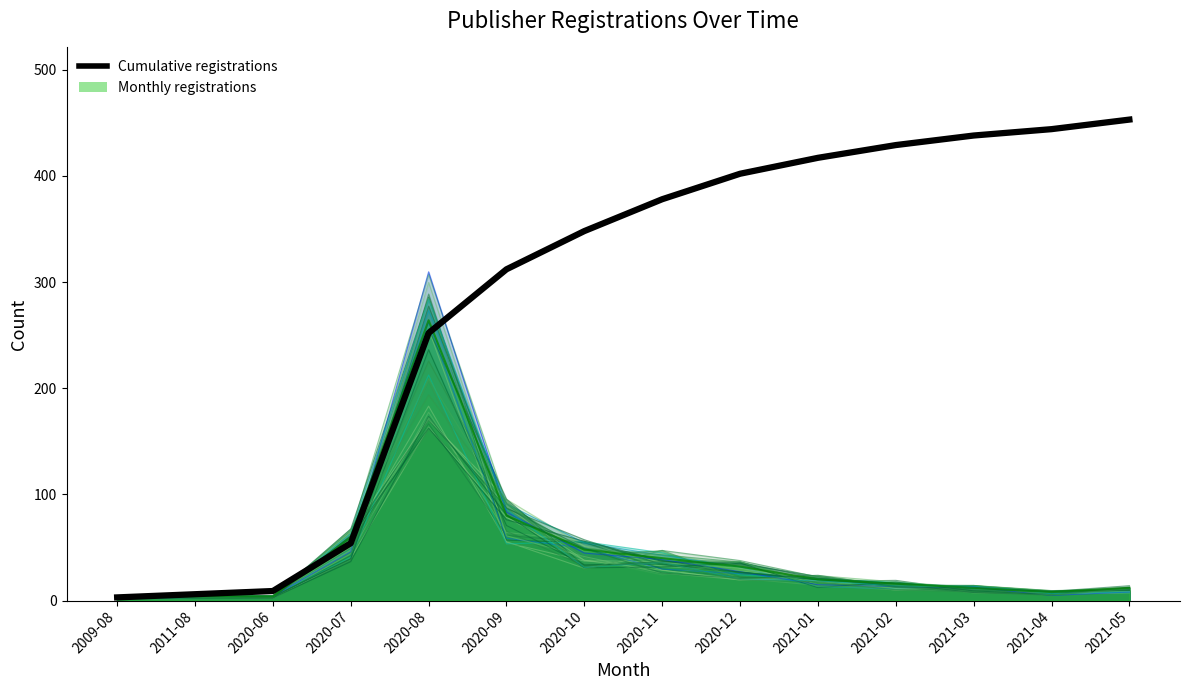

Does the chart display data point markers on the line(s)?

No